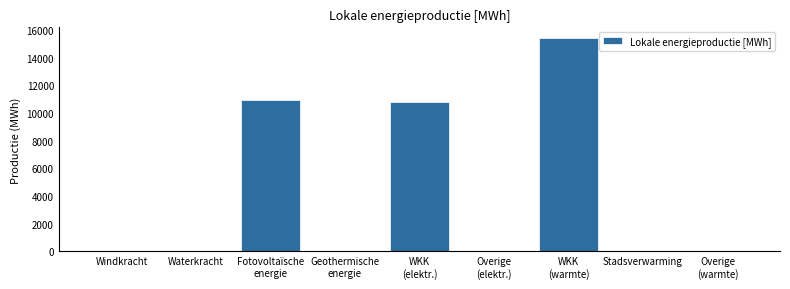

Is it true that the value at Waterkracht is 9058.2?

False